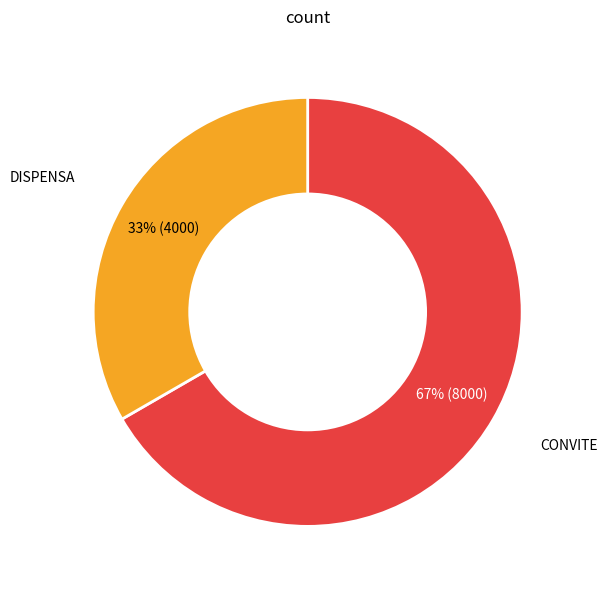

Combined, do CONVITE and DISPENSA account for over 50%?

Yes